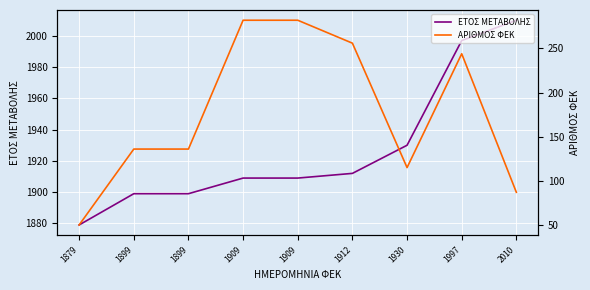

What is the value of the ΑΡΙΘΜΟΣ ΦΕΚ point at the 6th from the left?

256